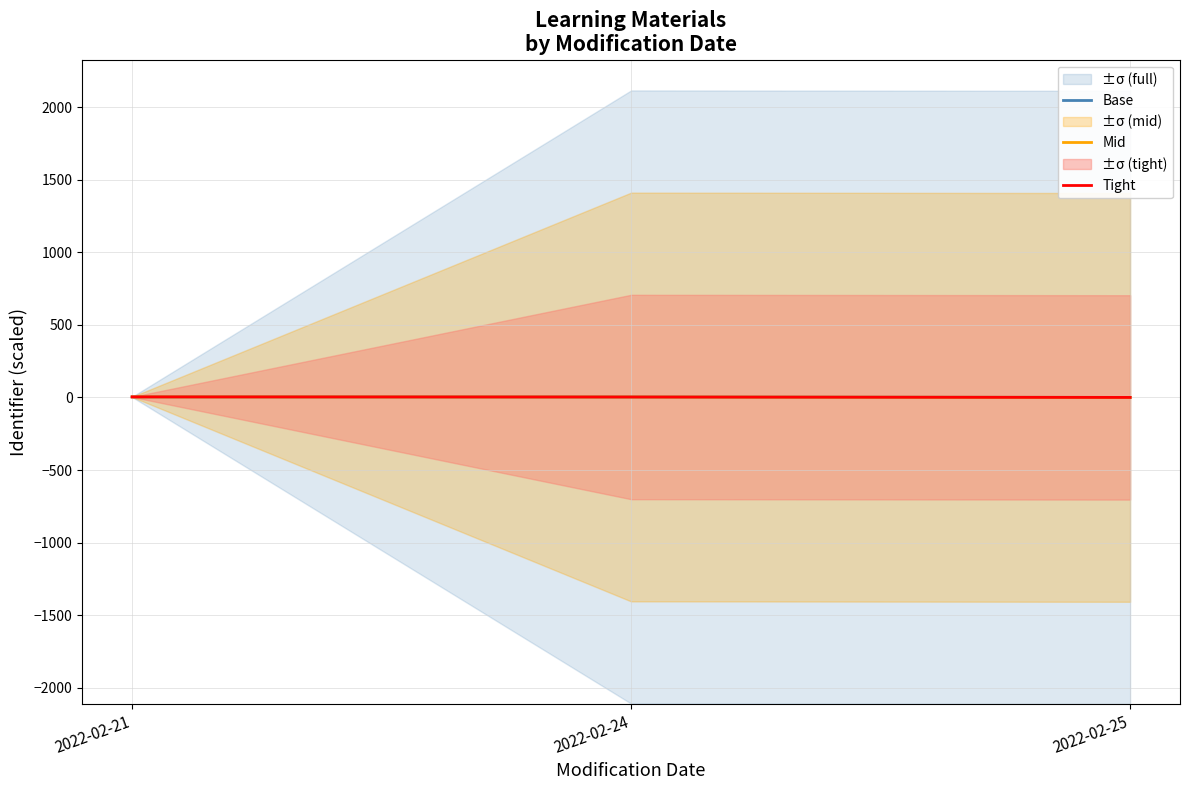

Which series changed the most between 2022-02-24 and 2022-02-25?

Base